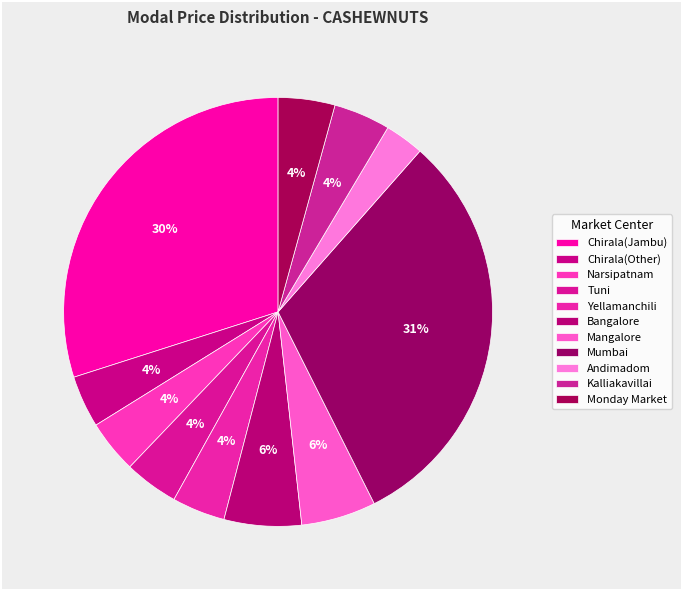

Rank the categories by value from lowest to highest.

Andimadom, Chirala(Other), Narsipatnam, Yellamanchili, Tuni, Kalliakavillai, Monday Market, Mangalore, Bangalore, Chirala(Jambu), Mumbai